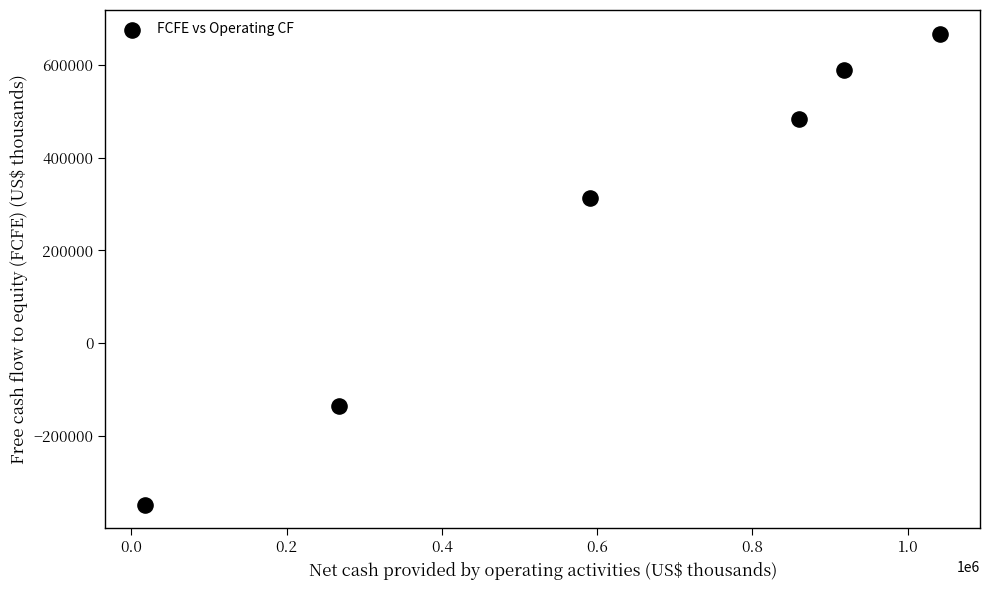

What is the range of X values (max minus min)?

1023934